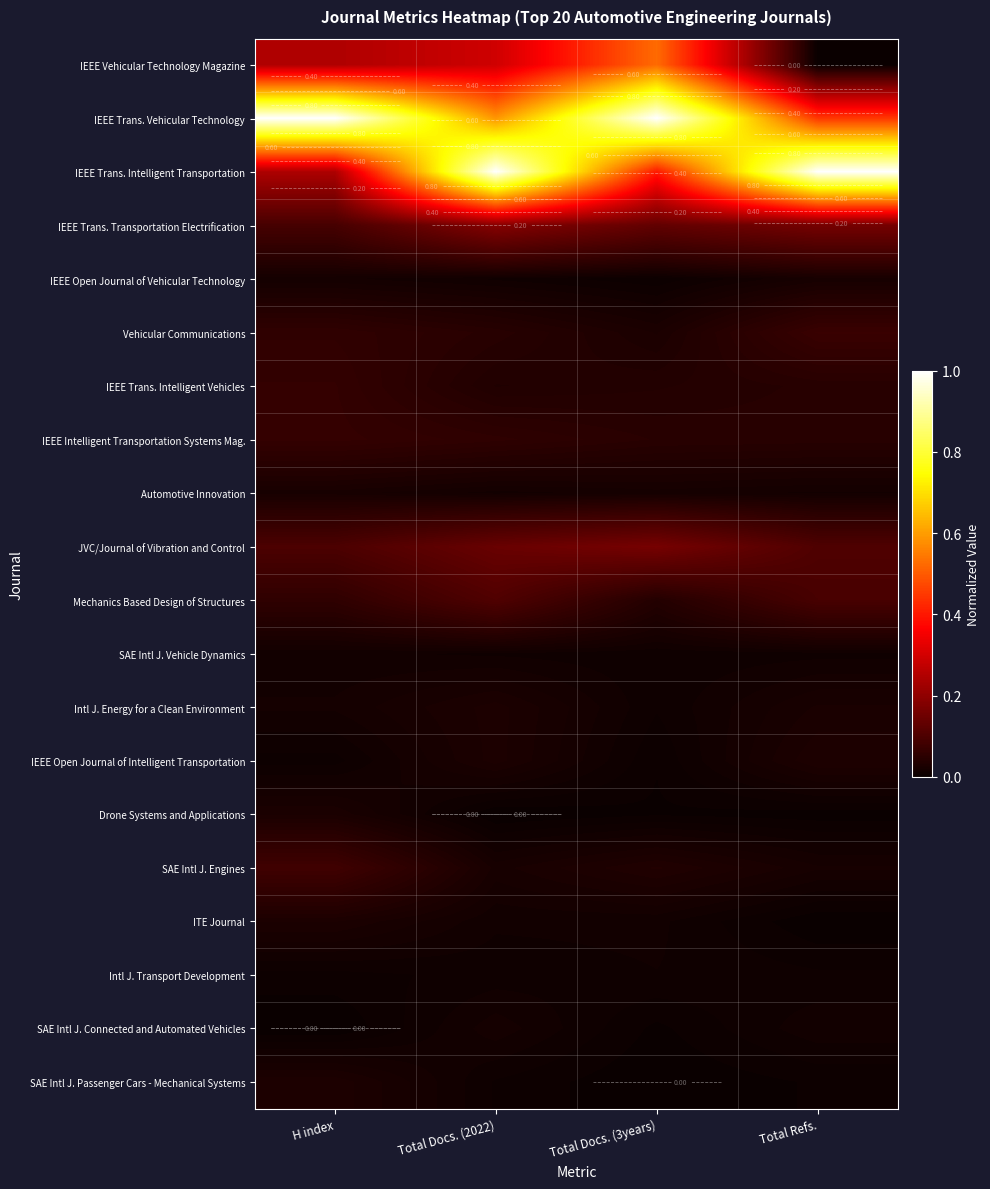

How many IEEE Trans. Intelligent Vehicles values are between 0 and 1?

4